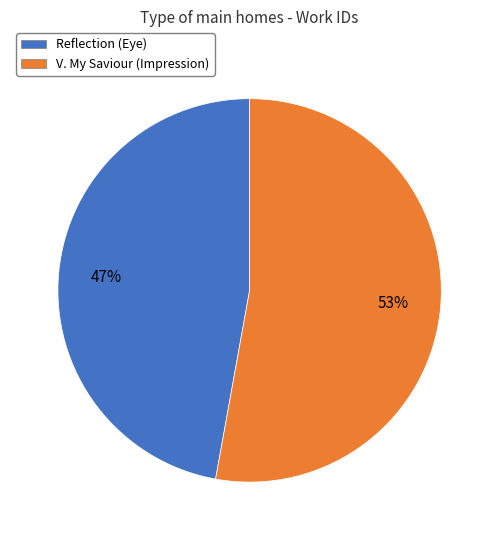

Which slice represents more than half of the pie?

V. My Saviour (Impression)